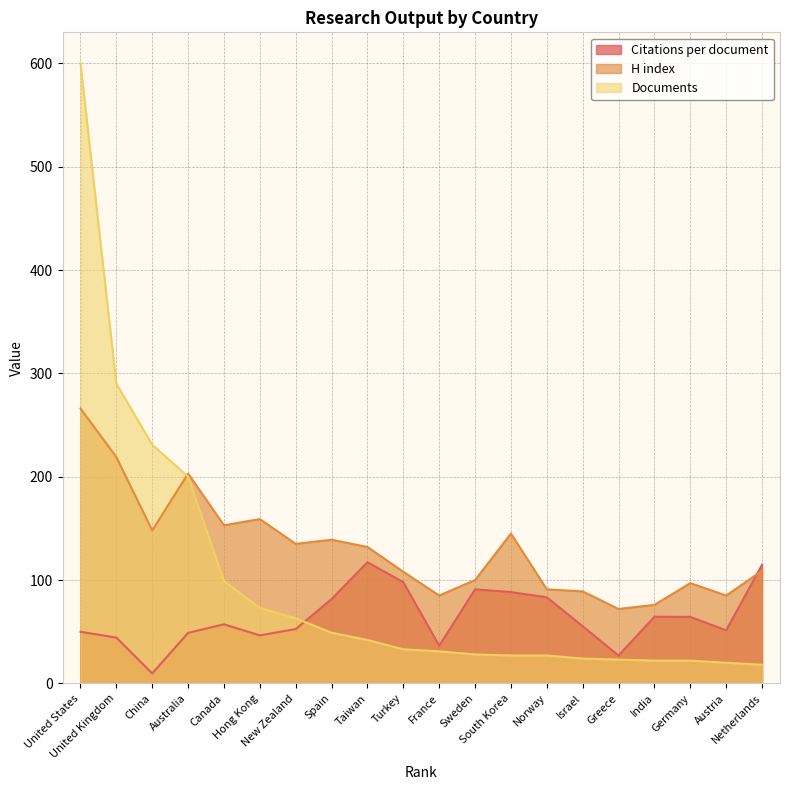

Rank the series by their average value, from highest to lowest.

H index, Documents, Citations per document